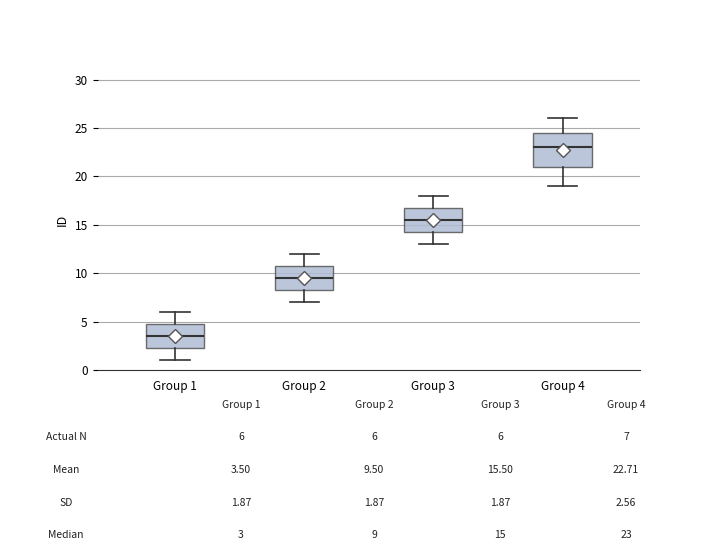

Reading left to right, read every box against the y-axis: the position of its median line, the range the box covers, and the ends of its whiskers. The values are not printed on the chart, so give them approximately, as read against the axis.

Group 1: median 3.5, box 2.5 to 5.0, whiskers 1.0 to 6.0
Group 2: median 9.5, box 8.5 to 11.0, whiskers 7.0 to 12.0
Group 3: median 15.5, box 14.5 to 17.0, whiskers 13.0 to 18.0
Group 4: median 23.0, box 21.0 to 24.5, whiskers 19.0 to 26.0